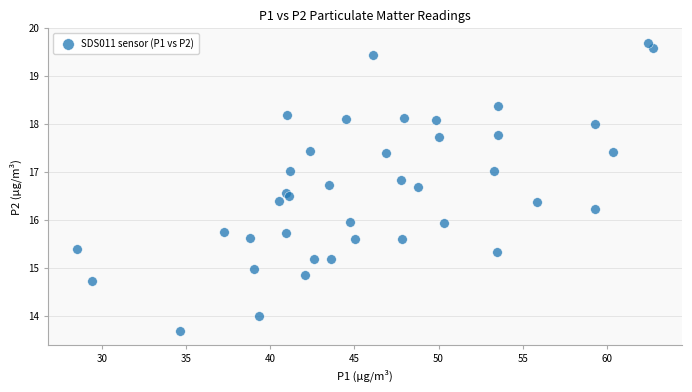

What is the range of Y values (max minus min)?

6.0